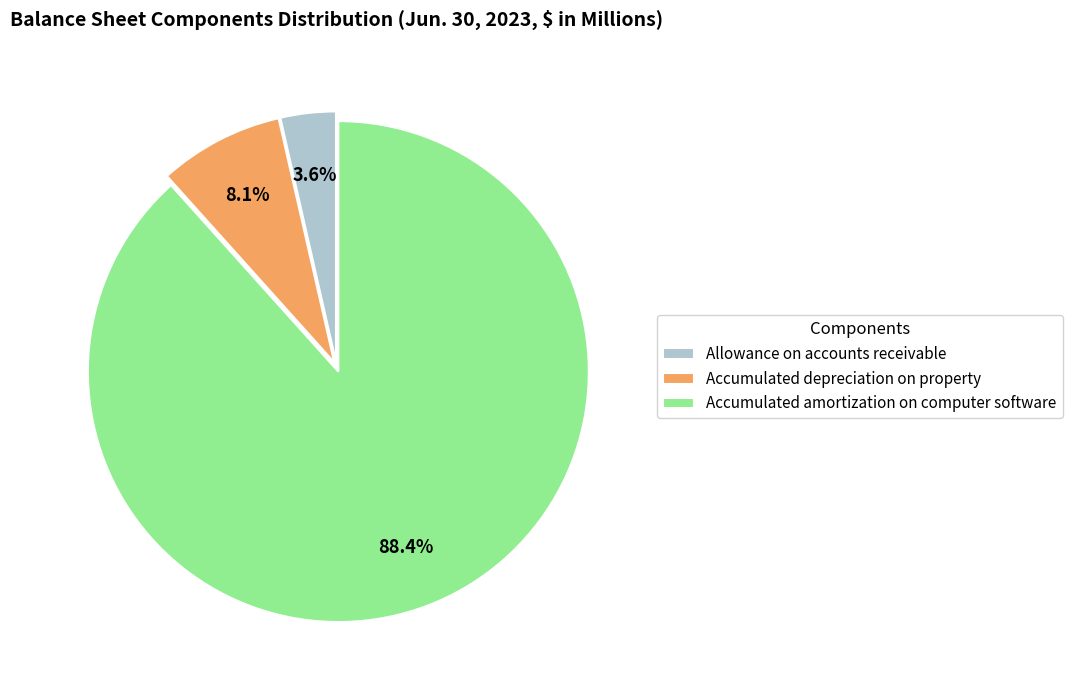

Approximately how many times larger is the value at Allowance on accounts receivable compared to Accumulated depreciation on property?

0.4